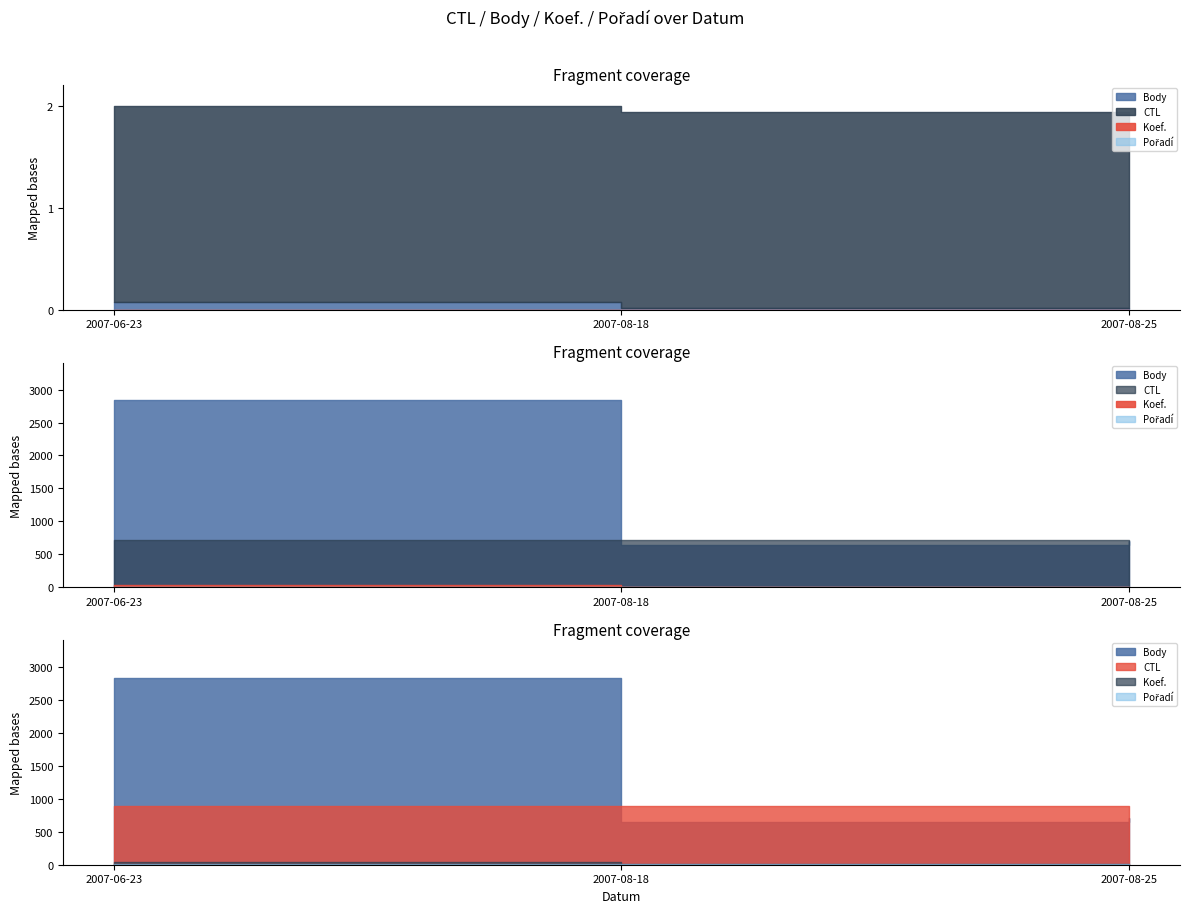

How many values in the Body series exceed 703?

1